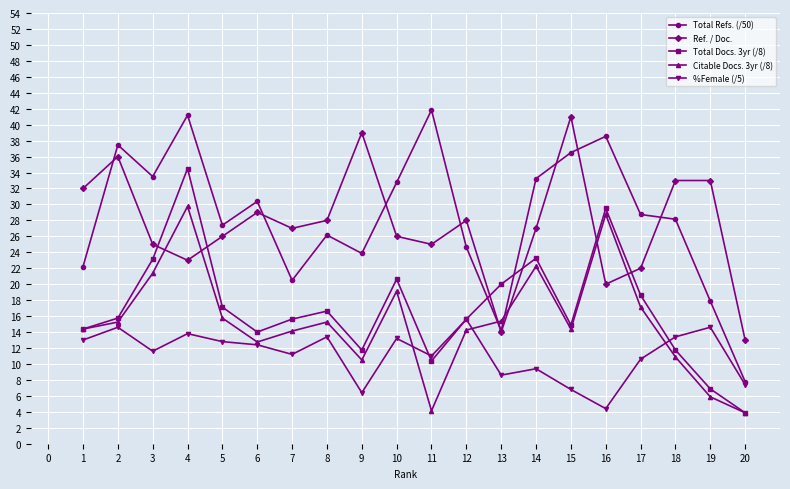

Between which two adjacent categories do Total Docs. 3yr (/8) and Ref. / Doc. first intersect?

3 and 4